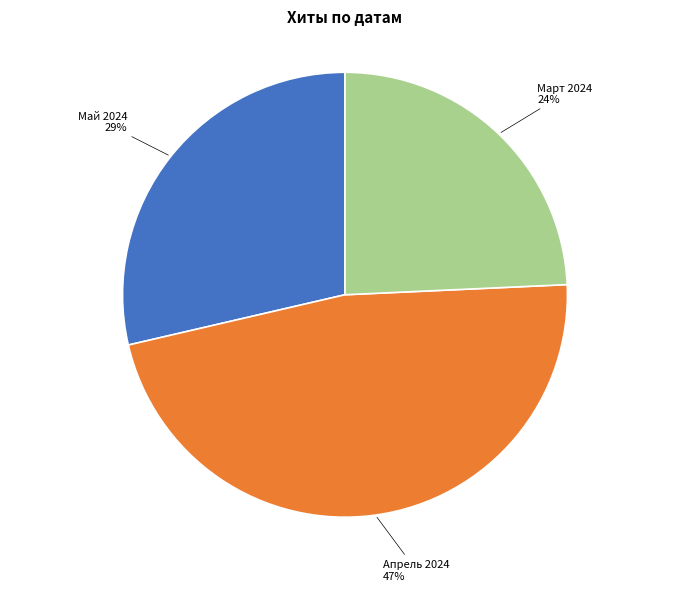

To the nearest percent, what is the average slice percentage?

33%